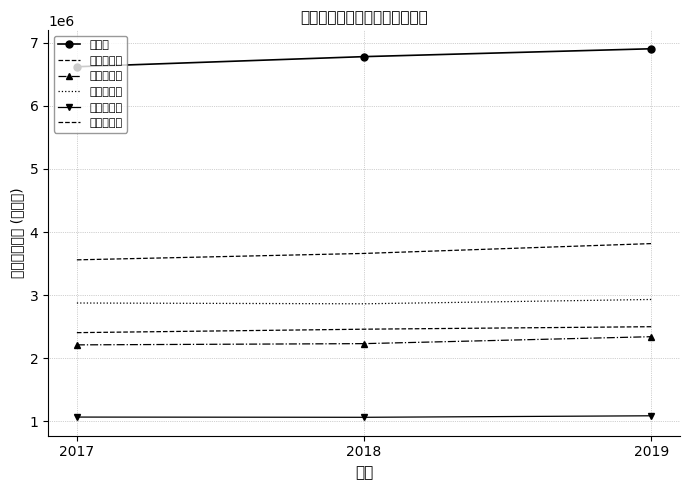

How many 東播磨地域 values are between 2861651 and 2930224?

3